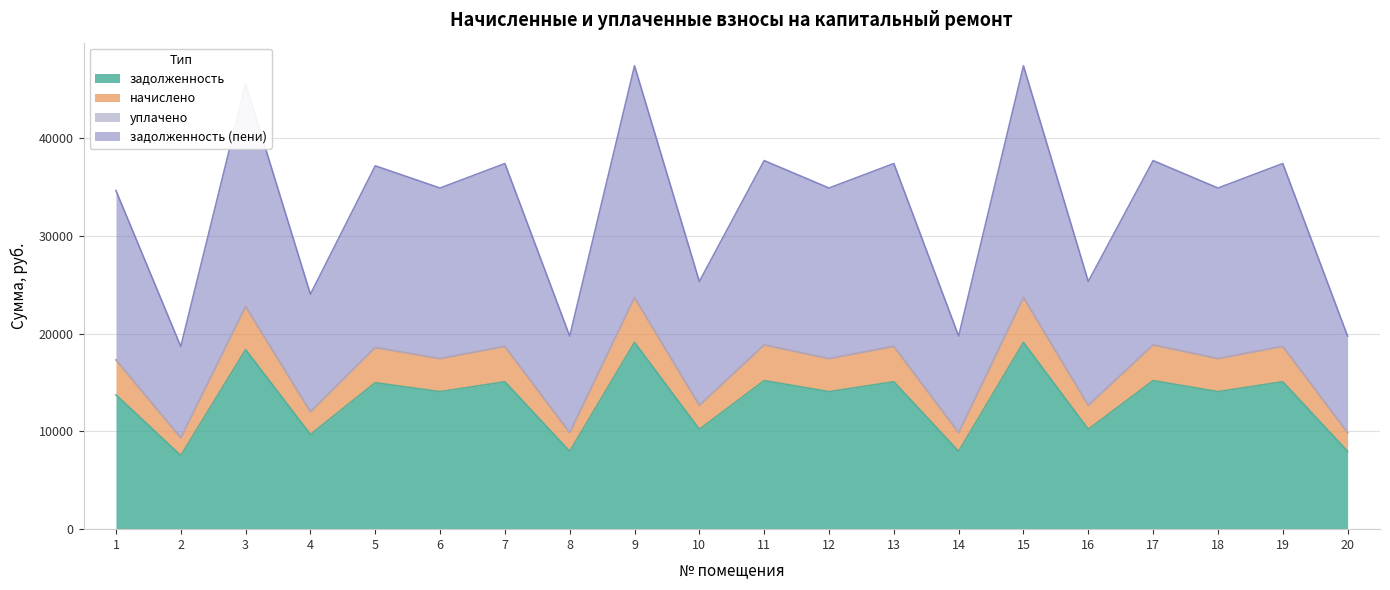

At which label does задолженность (пени) first exceed 17455?

3